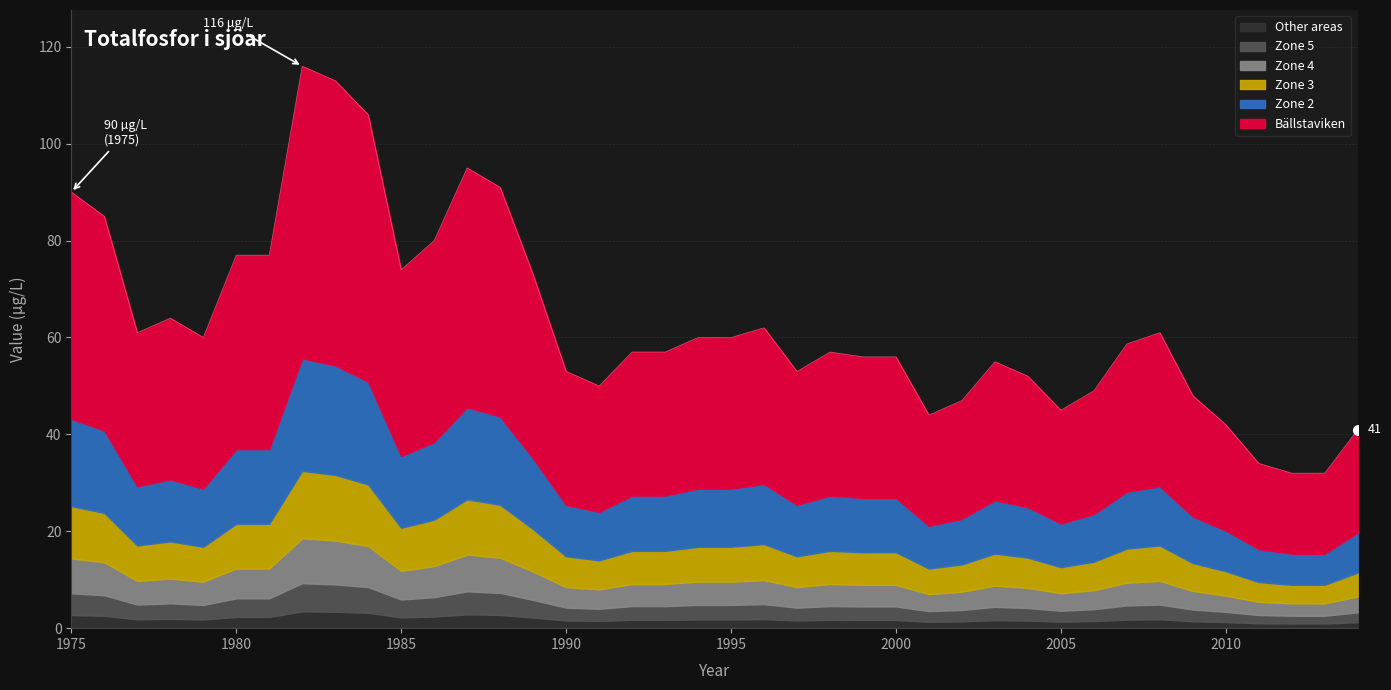

What is the ratio of the value at 2010 to the value at 2014?

1.0